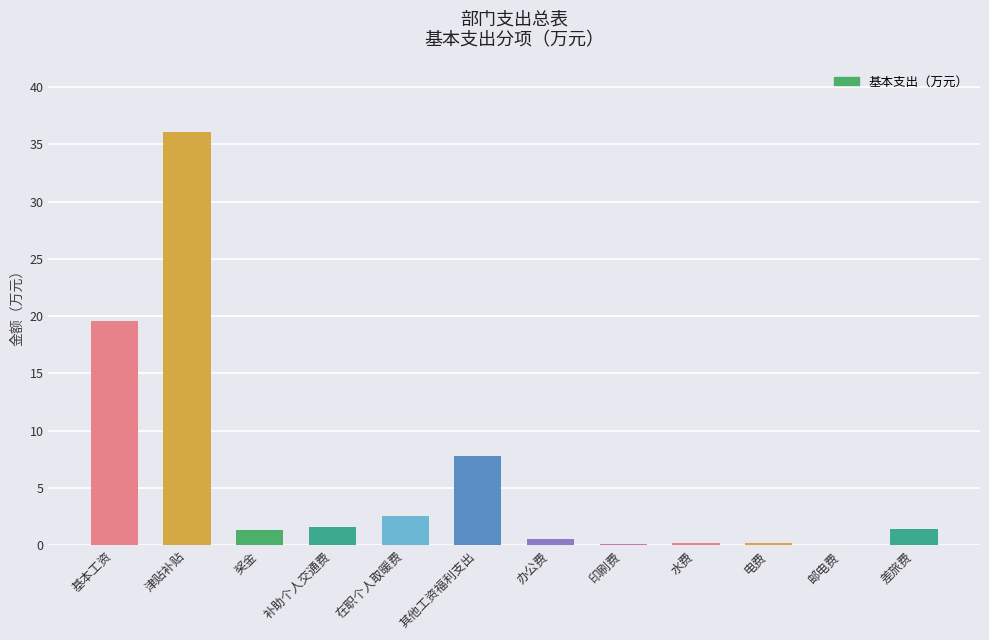

What is the maximum value shown in the chart?

36.1